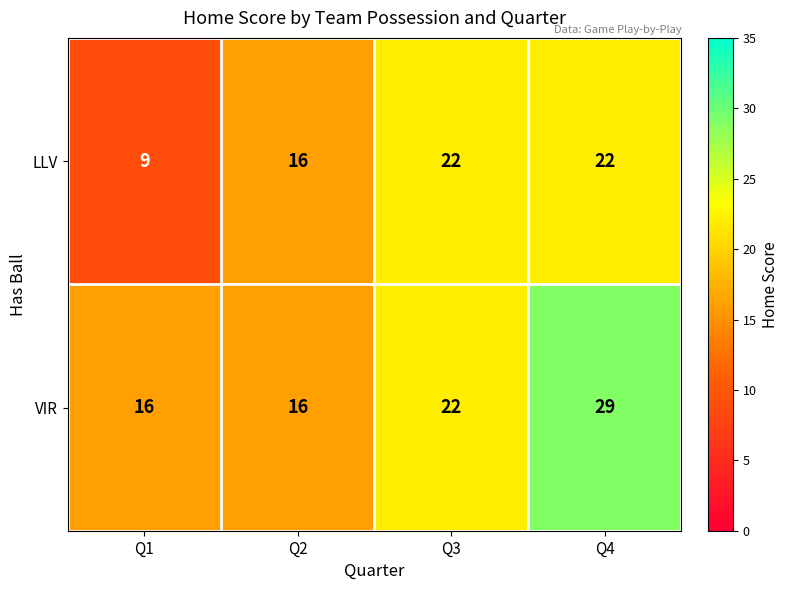

What is the difference between the highest and lowest values at Q1?

7